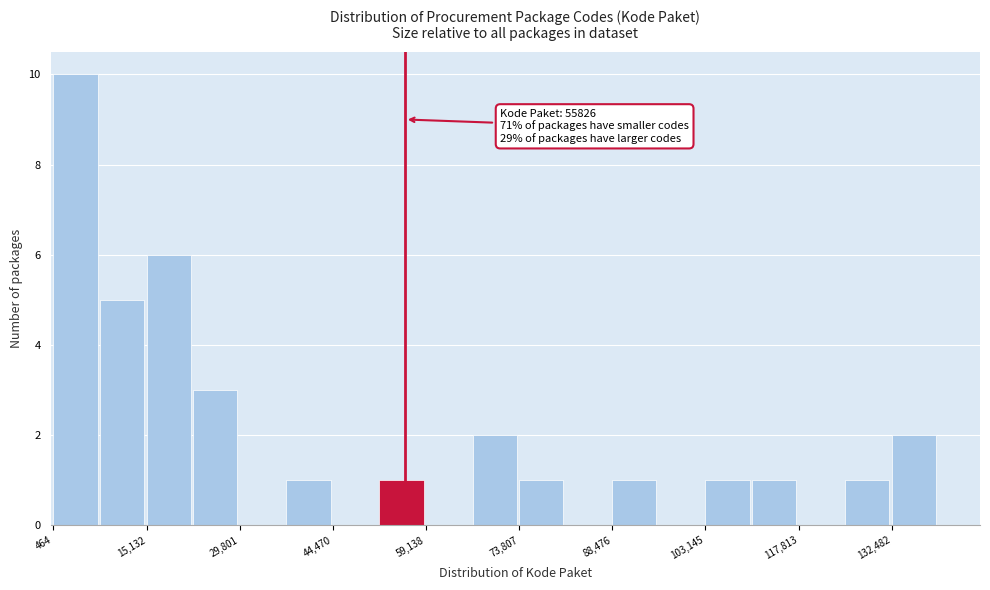

Around what value on the x-axis is the tallest bar? Give the approximate position of its centre, as read against the axis.

4000